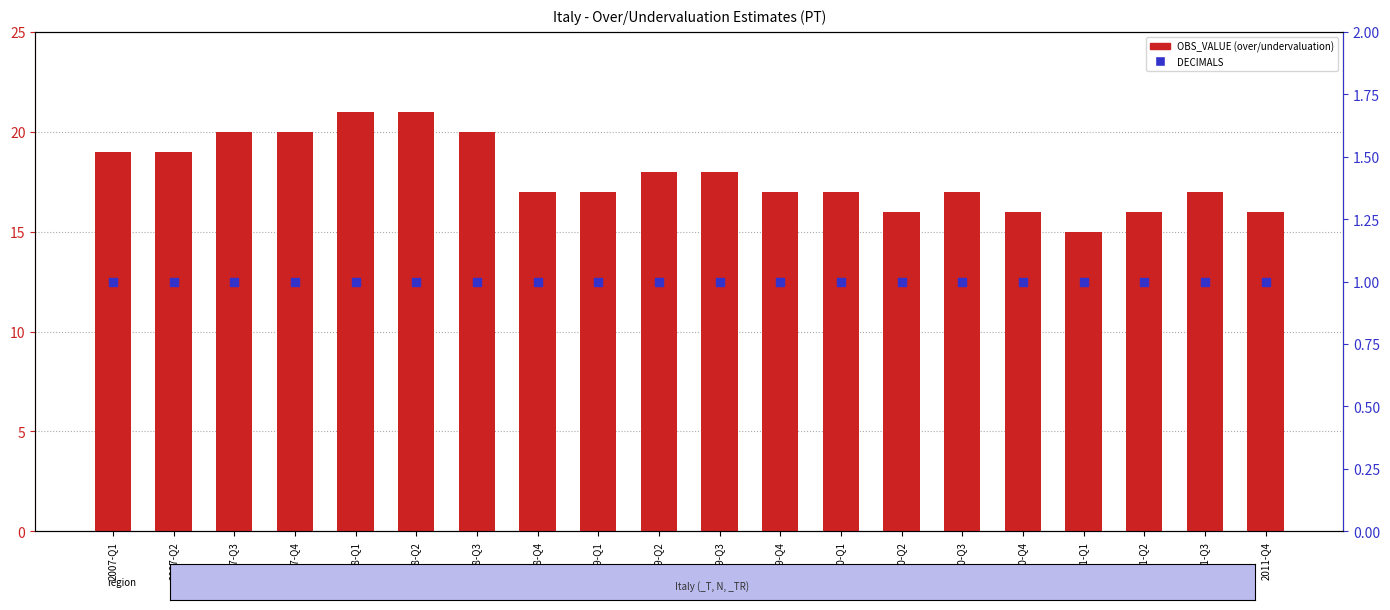

Which series has the widest spread of Y values?

OBS_VALUE (over/undervaluation estimate)